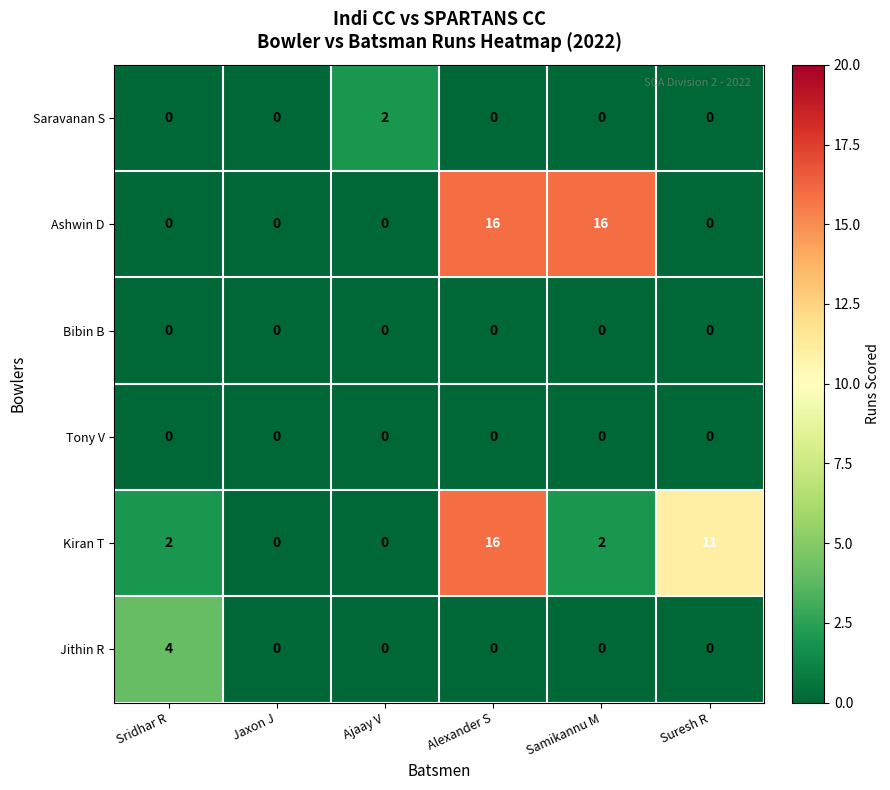

Between Samikannu M and Suresh R, which series saw the biggest shift?

Ashwin D